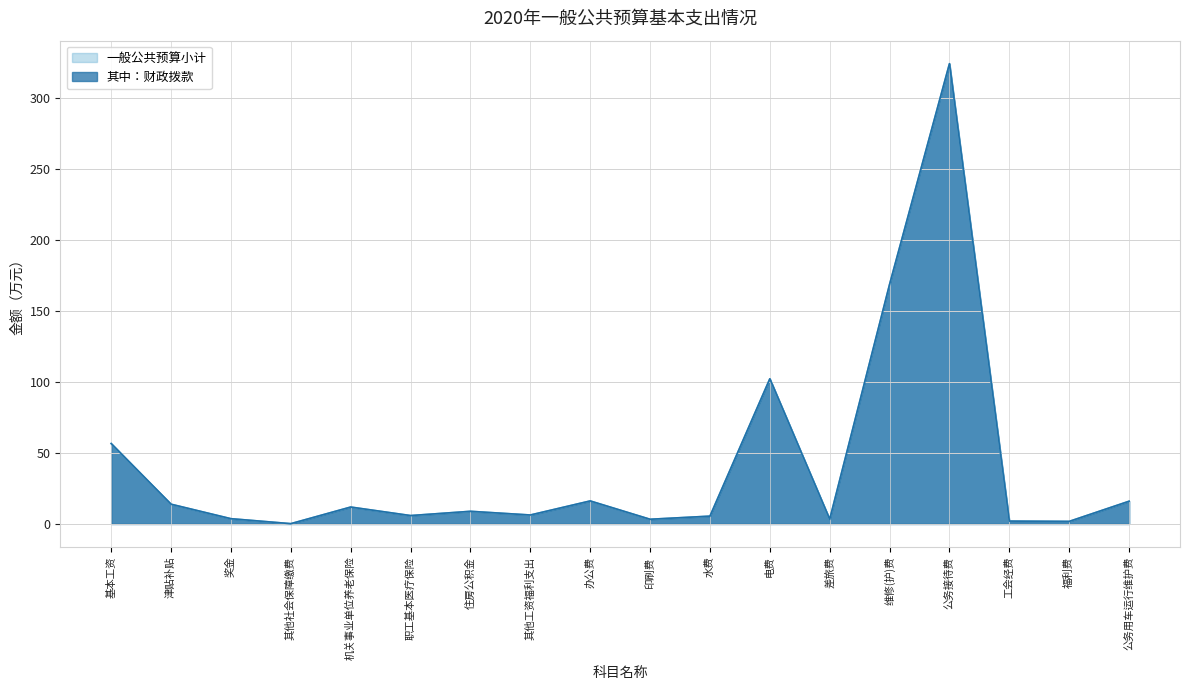

What is the value of the 一般公共预算小计 point at the 12th from the left?

102.2